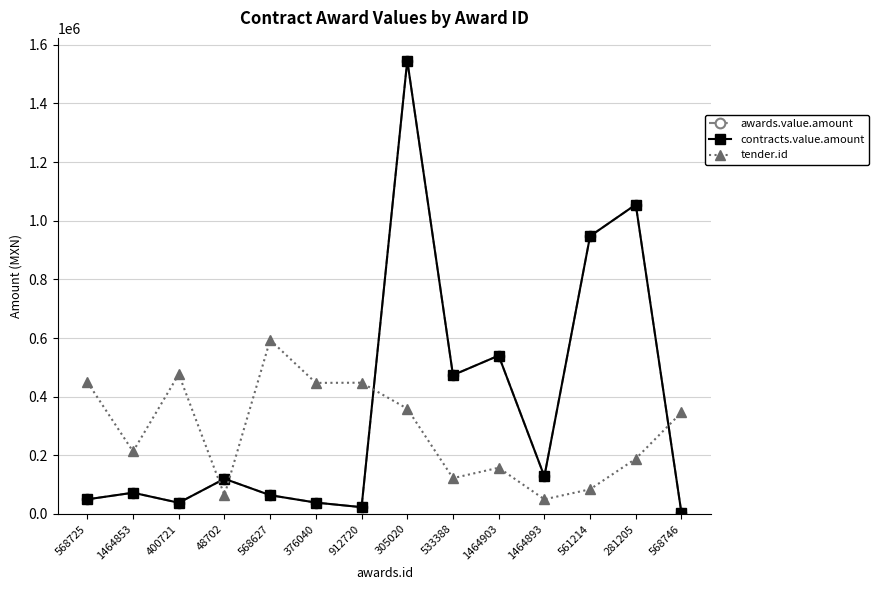

At which label does tender.id reach its peak?

568627